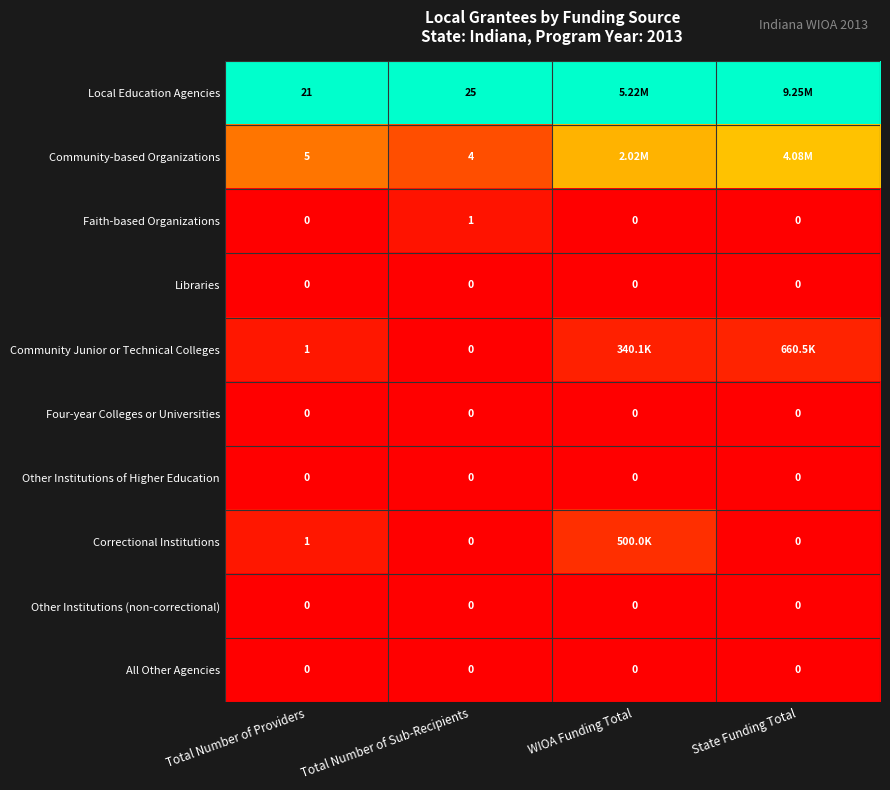

Is the value of Local Education Agencies at Total Number of Providers greater than the value of Other Institutions (non-correctional) at Total Number of Sub-Recipients?

Yes